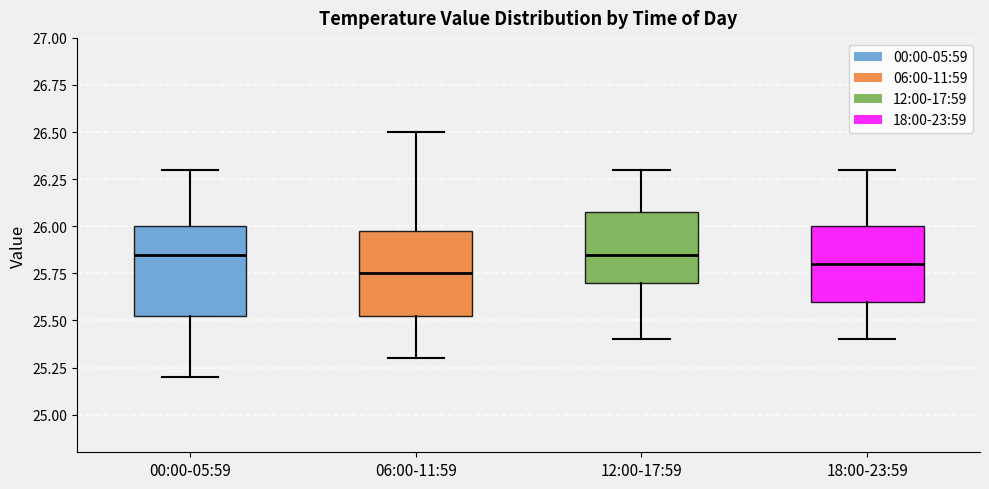

Reading left to right, read every box against the y-axis: the position of its median line, the range the box covers, and the ends of its whiskers. The values are not printed on the chart, so give them approximately, as read against the axis.

00:00-05:59: median 25.85, box 25.55 to 26.00, whiskers 25.20 to 26.30
06:00-11:59: median 25.75, box 25.55 to 26.00, whiskers 25.30 to 26.50
12:00-17:59: median 25.85, box 25.70 to 26.10, whiskers 25.40 to 26.30
18:00-23:59: median 25.80, box 25.60 to 26.00, whiskers 25.40 to 26.30